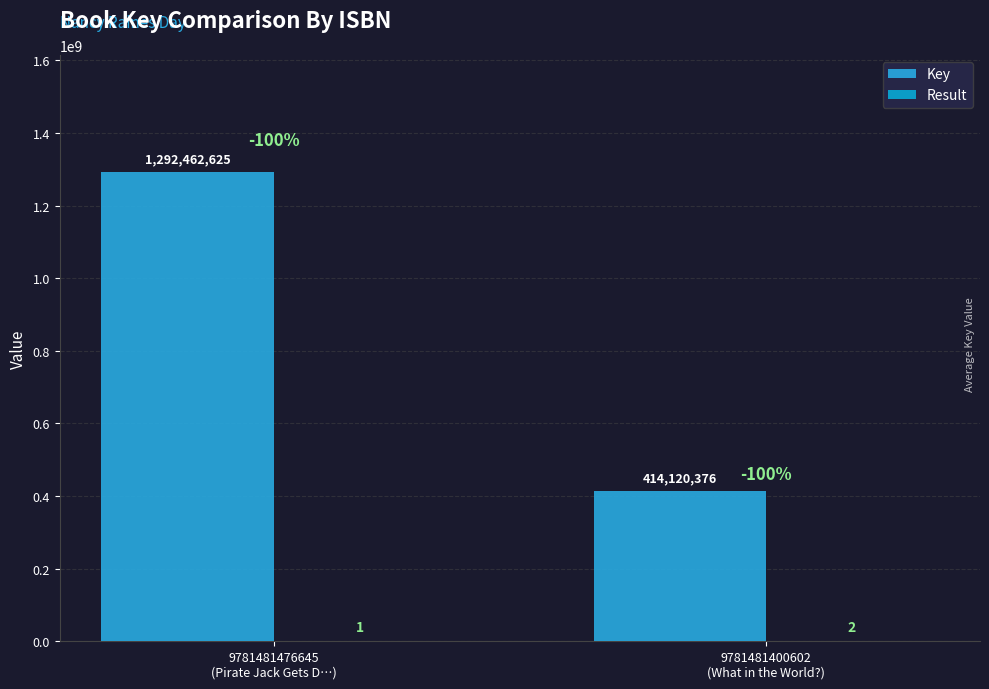

How many groups of bars are there?

2